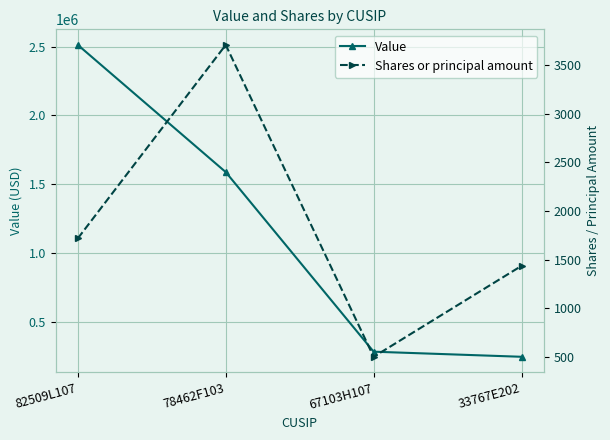

List the series in order of their overall mean, highest first.

Value, Shares or principal amount